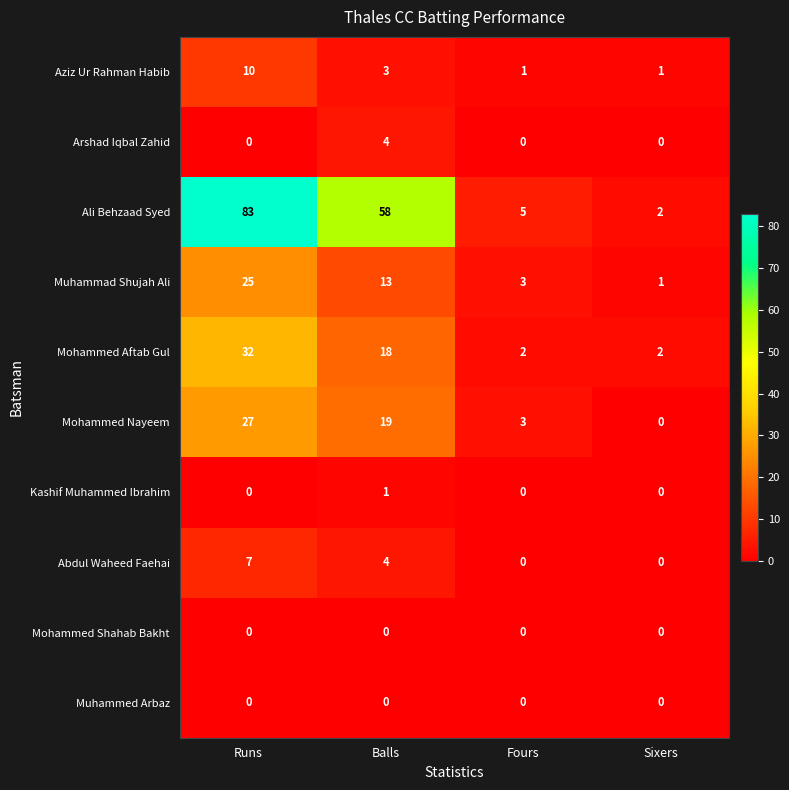

What is the maximum value shown in the chart?

83